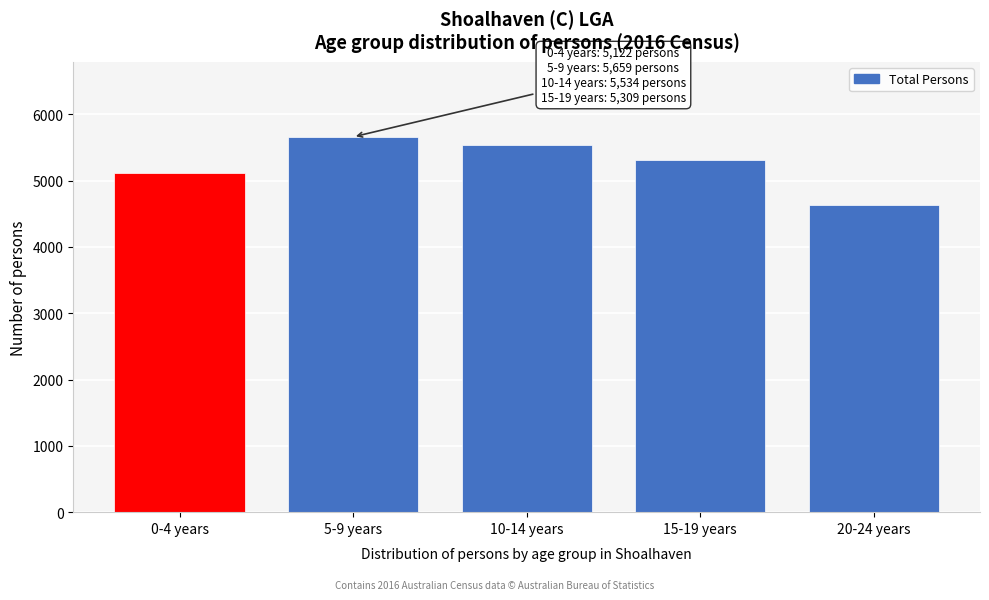

Reading left to right, what are all the values shown in this chart?

5122	5659	5534	5309	4630